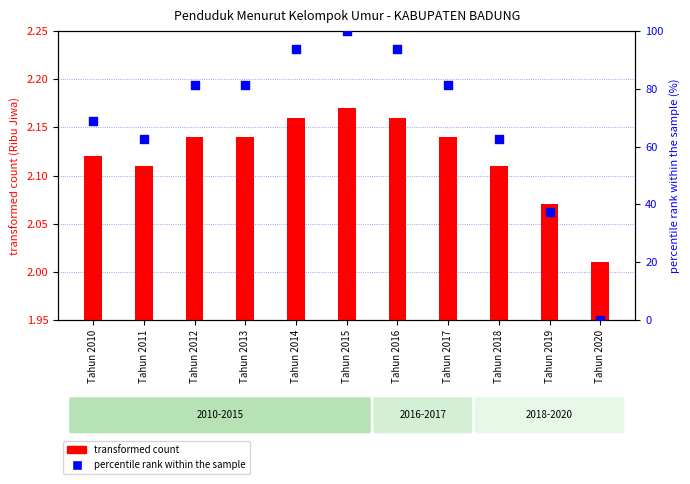

Is the value of transformed count at Tahun 2017 greater than the value of percentile rank within the sample at Tahun 2010?

No